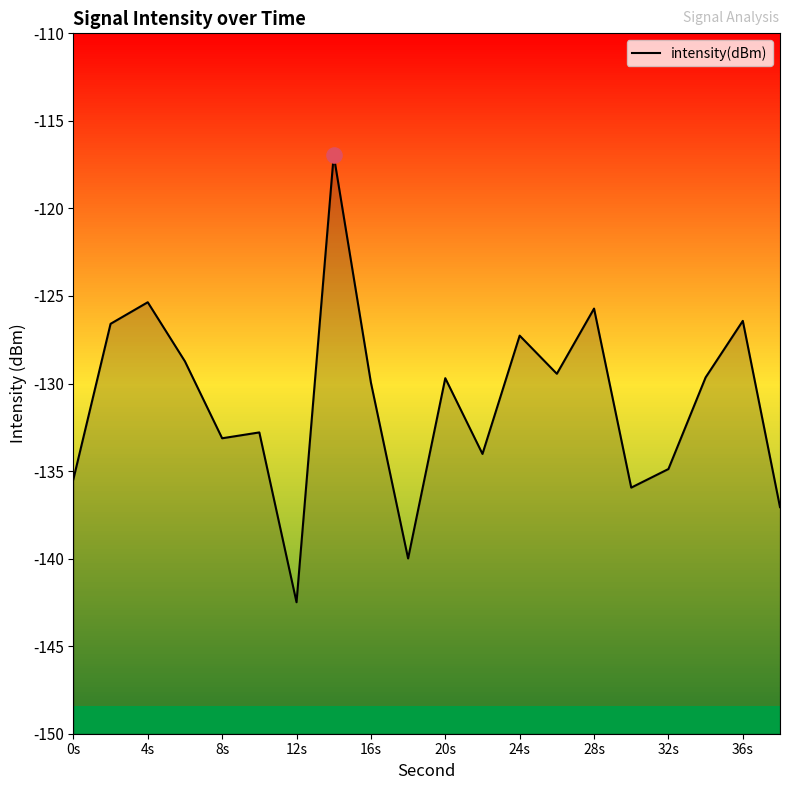

Which has a higher value, 36s or 24s?

36s